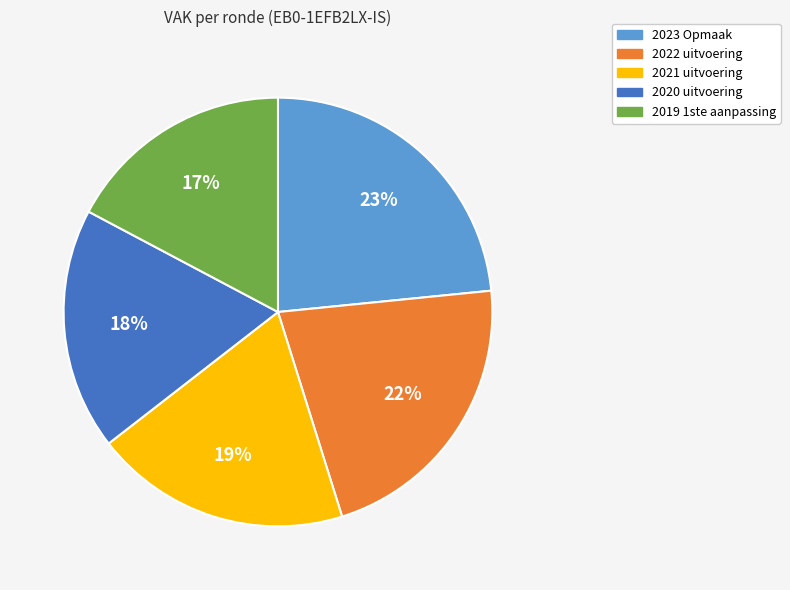

Rank the categories by value from highest to lowest.

2023 Opmaak, 2022 uitvoering, 2021 uitvoering, 2020 uitvoering, 2019 1ste aanpassing